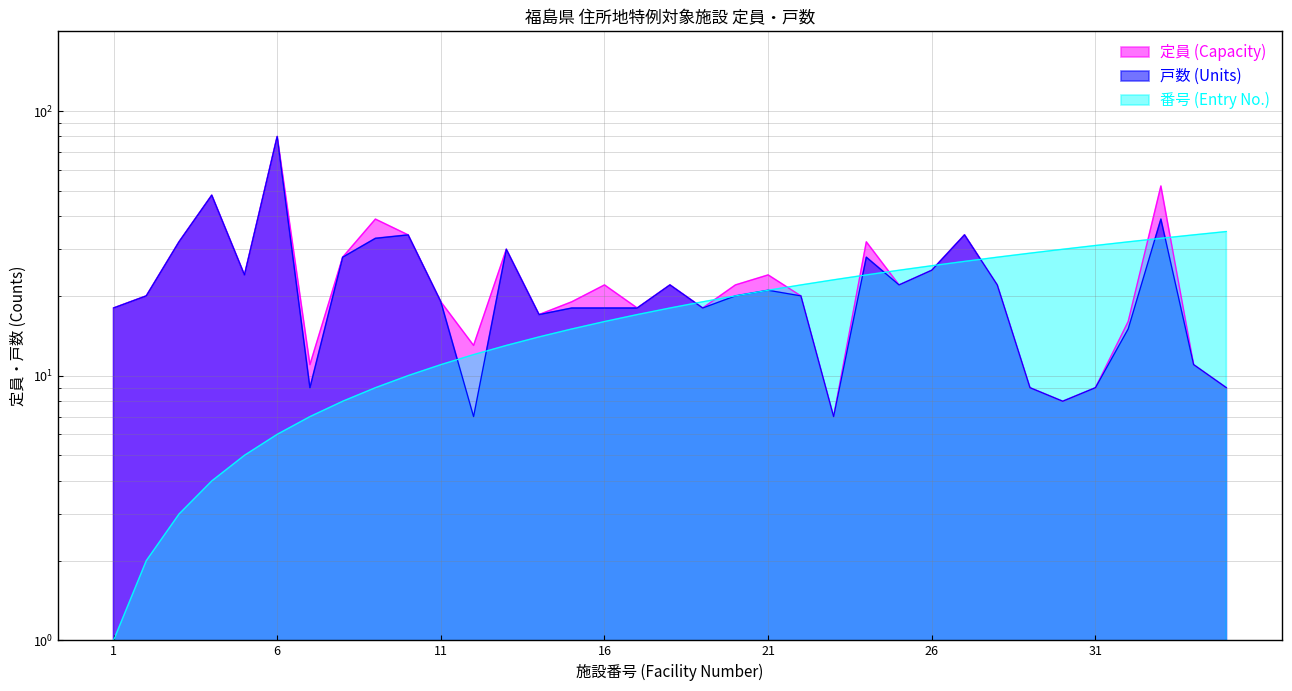

Between which two adjacent categories do 戸数 (Units) and 番号 (Entry No.) first intersect?

11 and 12